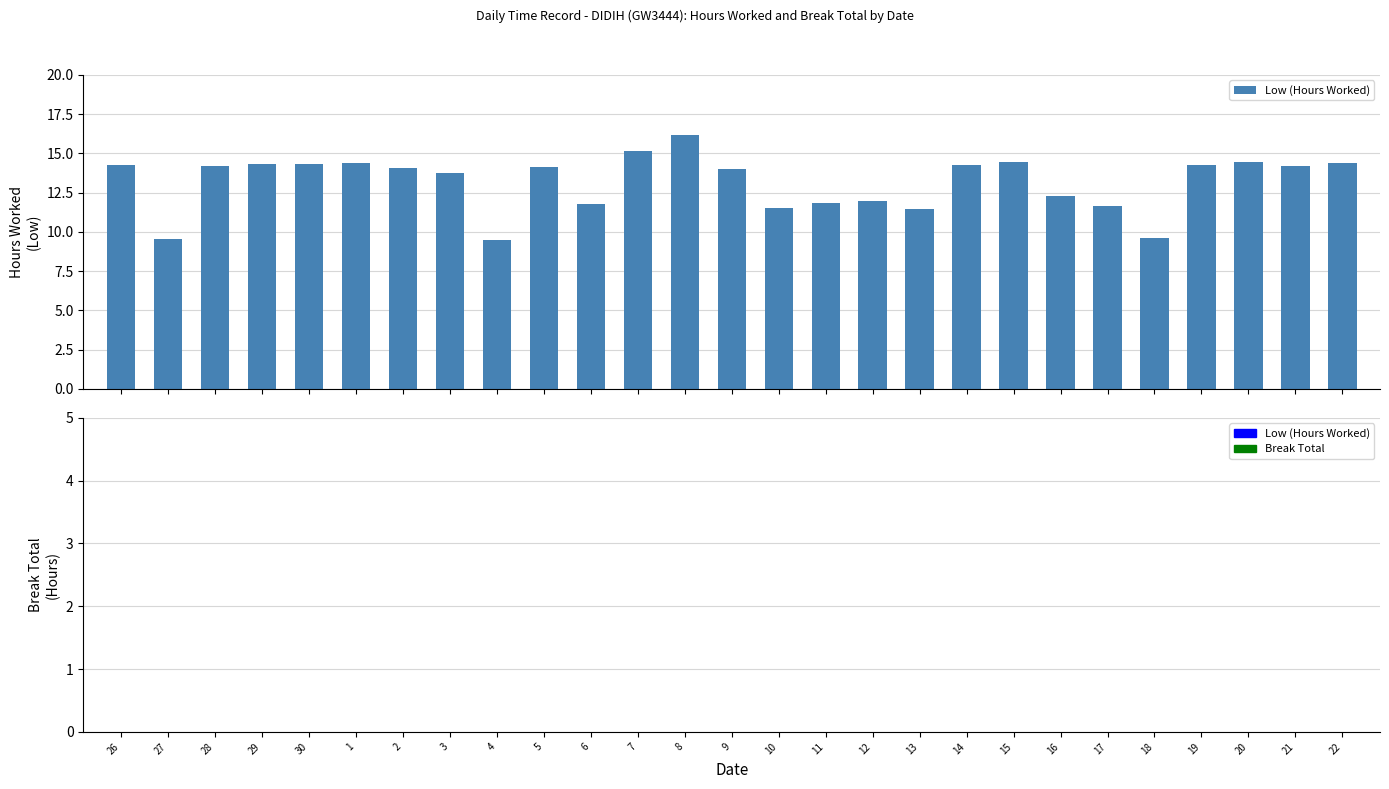

What is the smallest value displayed?

9.5